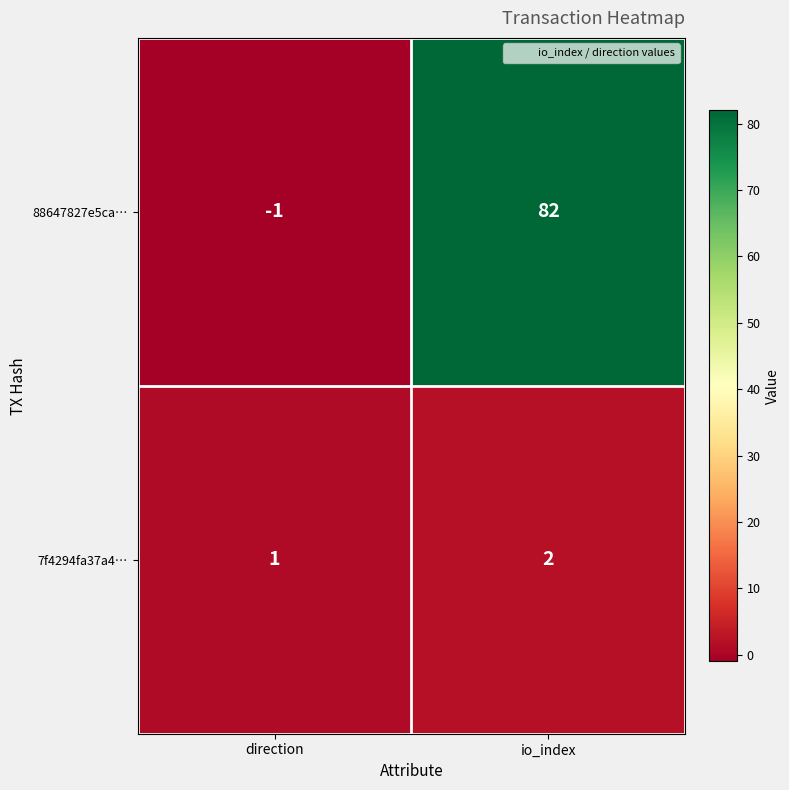

Which series changed the most between direction and io_index?

88647827e5ca…